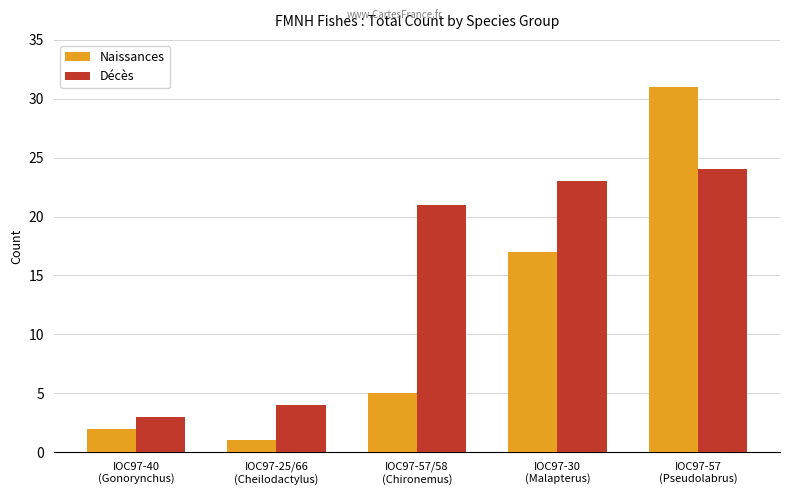

Does the chart contain stacked bars?

No